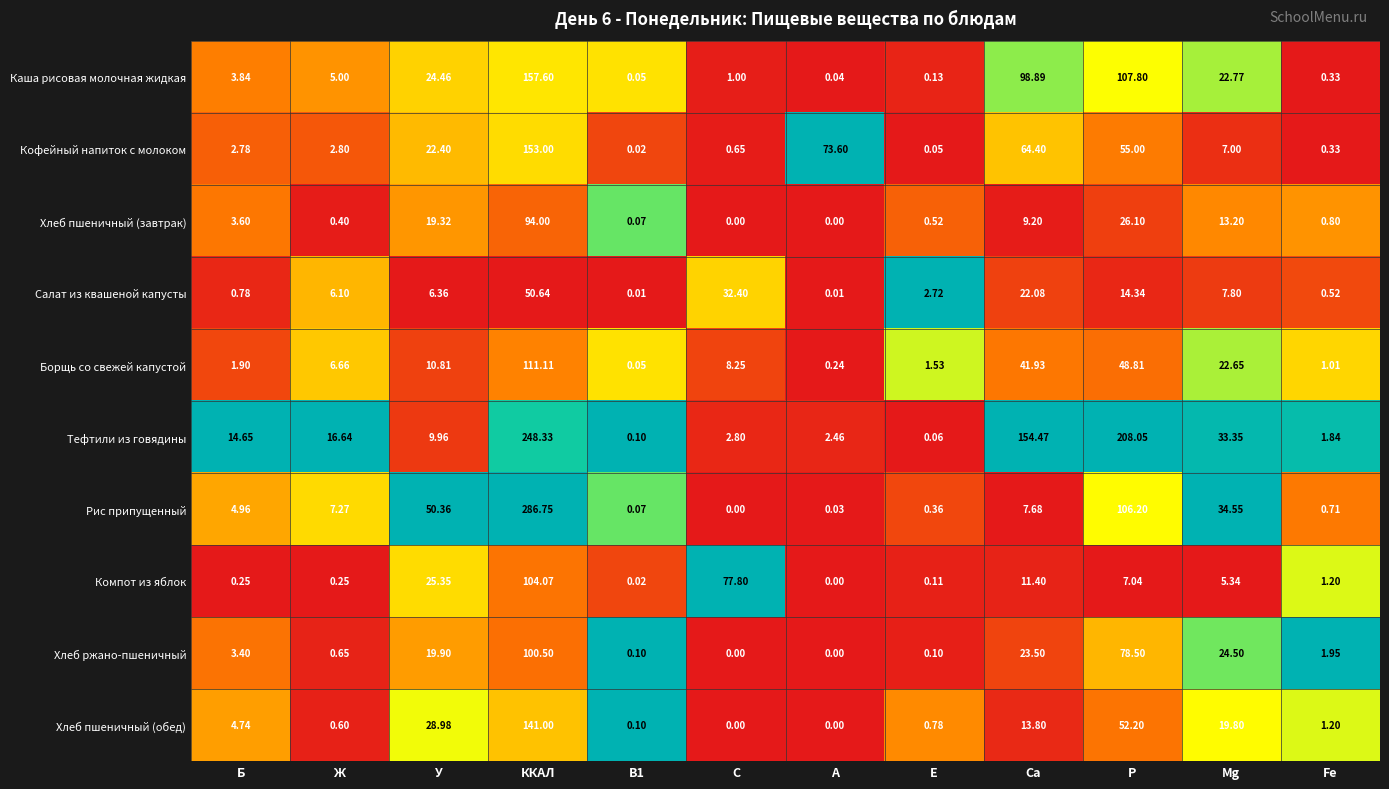

Which category has the lowest value in the Рис припущенный series?

С